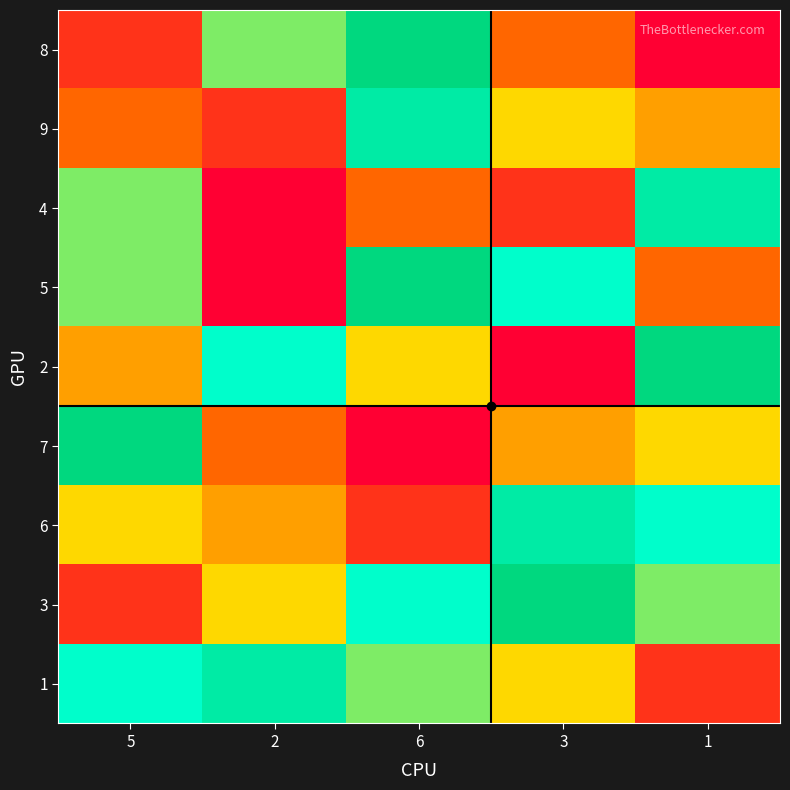

Rank the series at 2 from highest to lowest value.

1, 2, 8, 3, 6, 7, 9, 4, 5